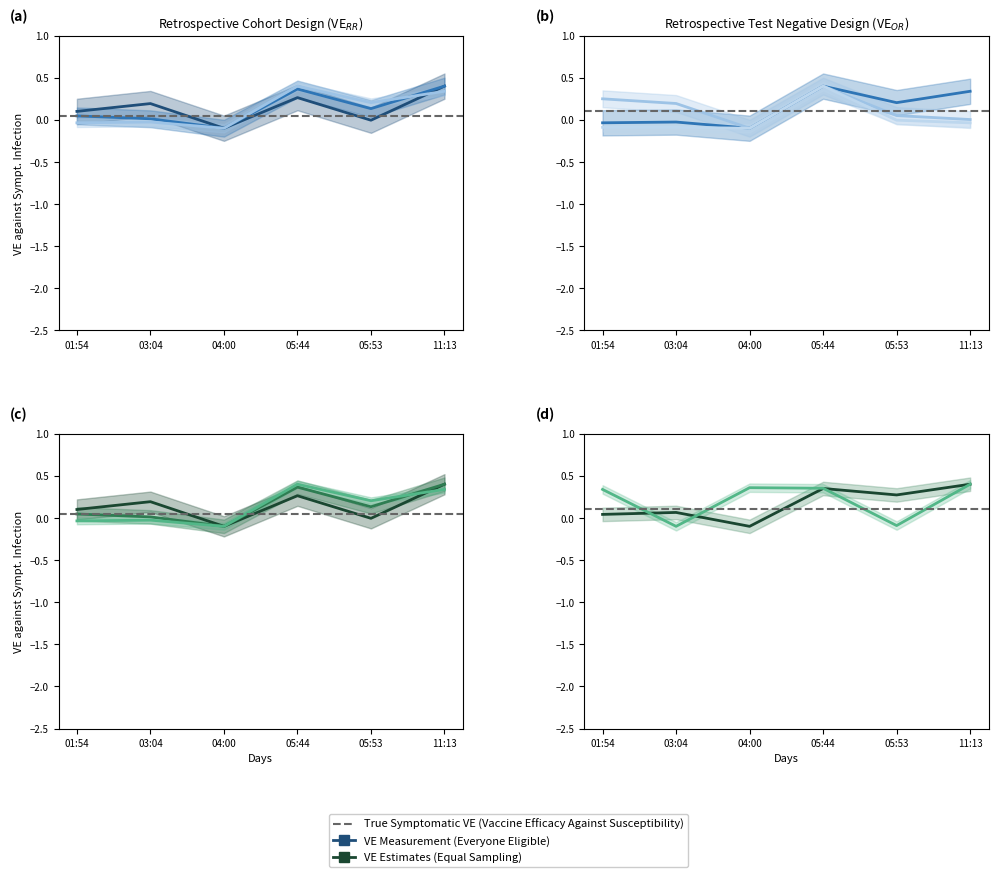

Is this an area chart (filled region under the line)?

No